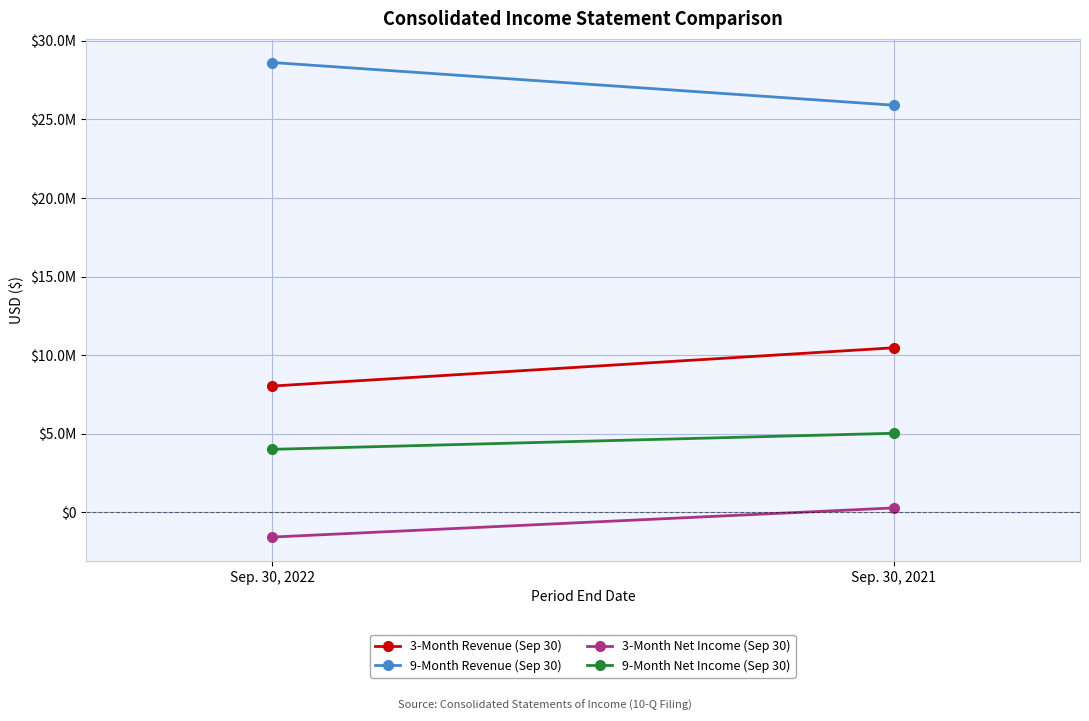

Reading right to left, list all the values displayed in this chart.

3-Month Revenue (Sep 30): Sep. 30, 2021=10467058	Sep. 30, 2022=8032557
9-Month Revenue (Sep 30): Sep. 30, 2021=25906083	Sep. 30, 2022=28623070
3-Month Net Income (Sep 30): Sep. 30, 2021=274927	Sep. 30, 2022=-1578731
9-Month Net Income (Sep 30): Sep. 30, 2021=5027381	Sep. 30, 2022=4005092